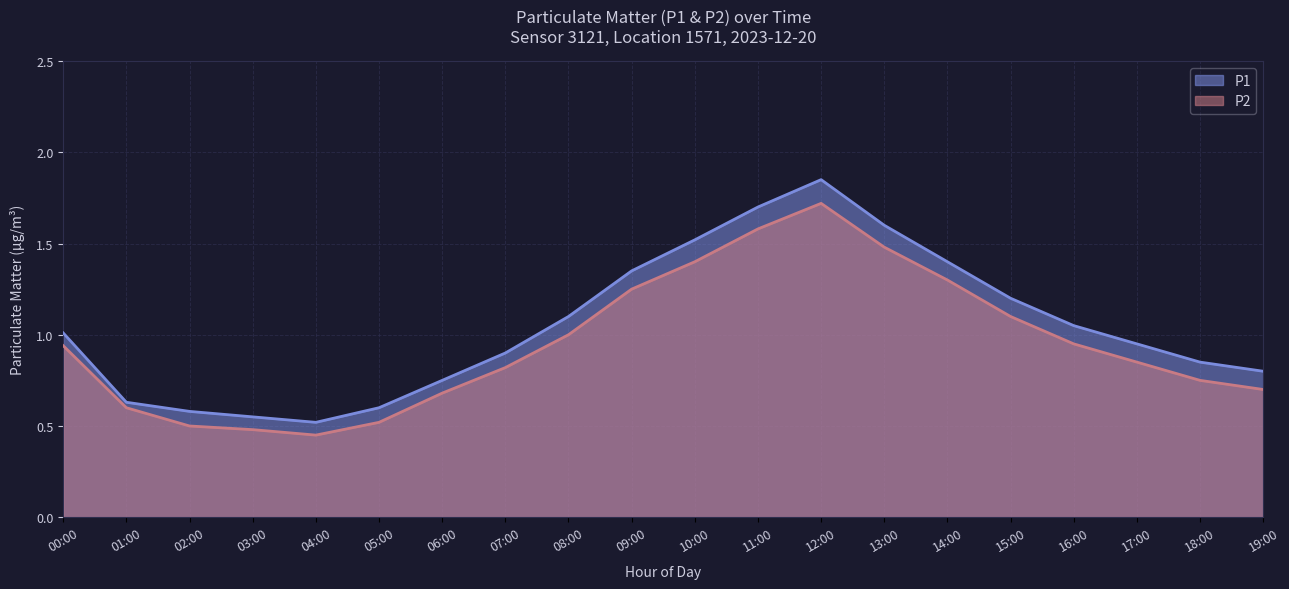

How many categories are shown in the chart?

20